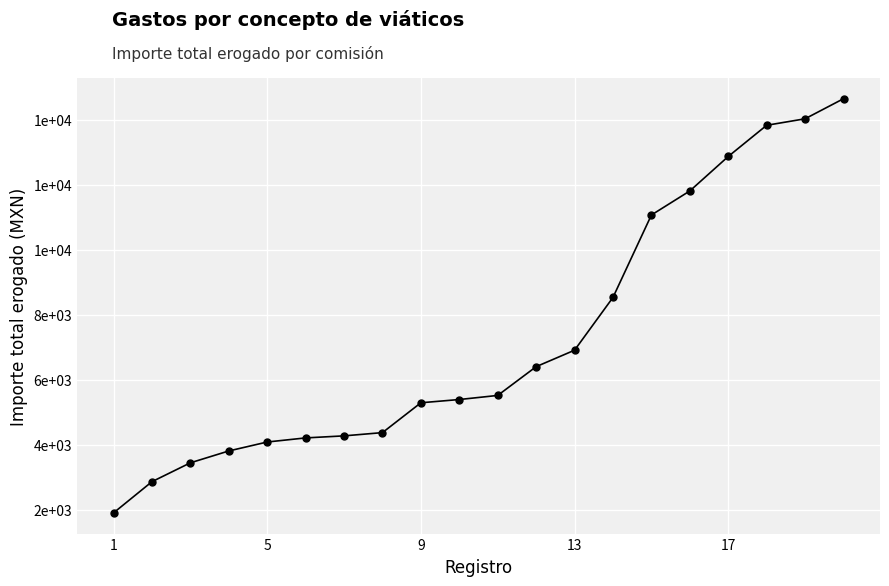

What is the minimum value shown in the chart?

1902.0